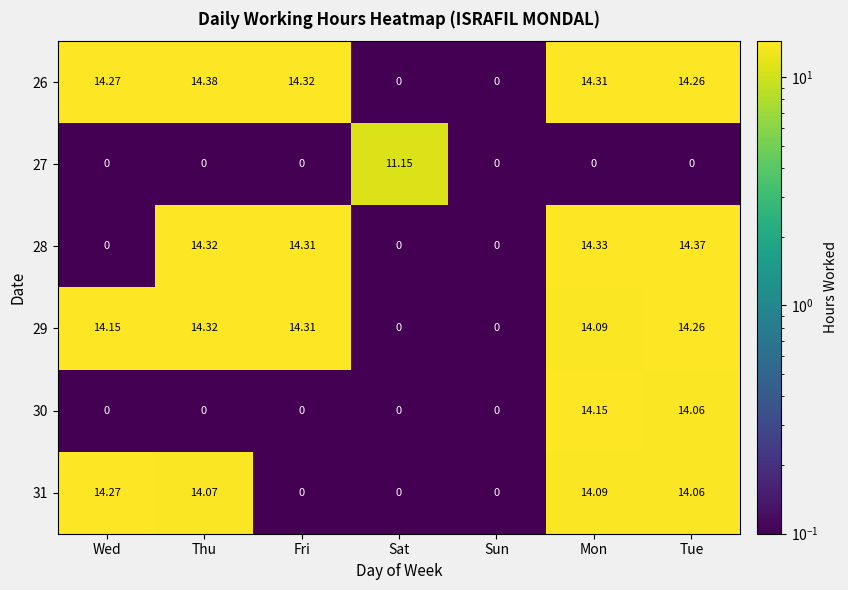

Which category has the highest value in the 28 series?

Tue